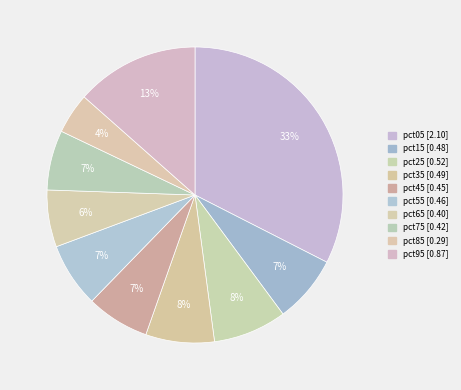

Count the number of slices in the pie.

10